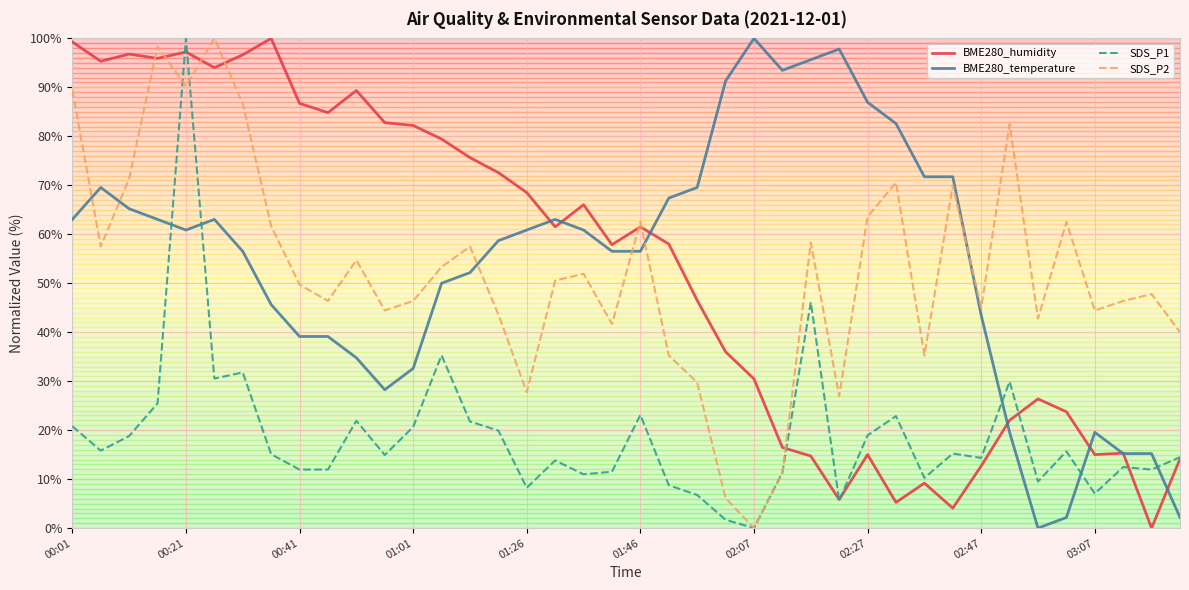

True or false: SDS_P2 and BME280_temperature intersect in this chart.

True